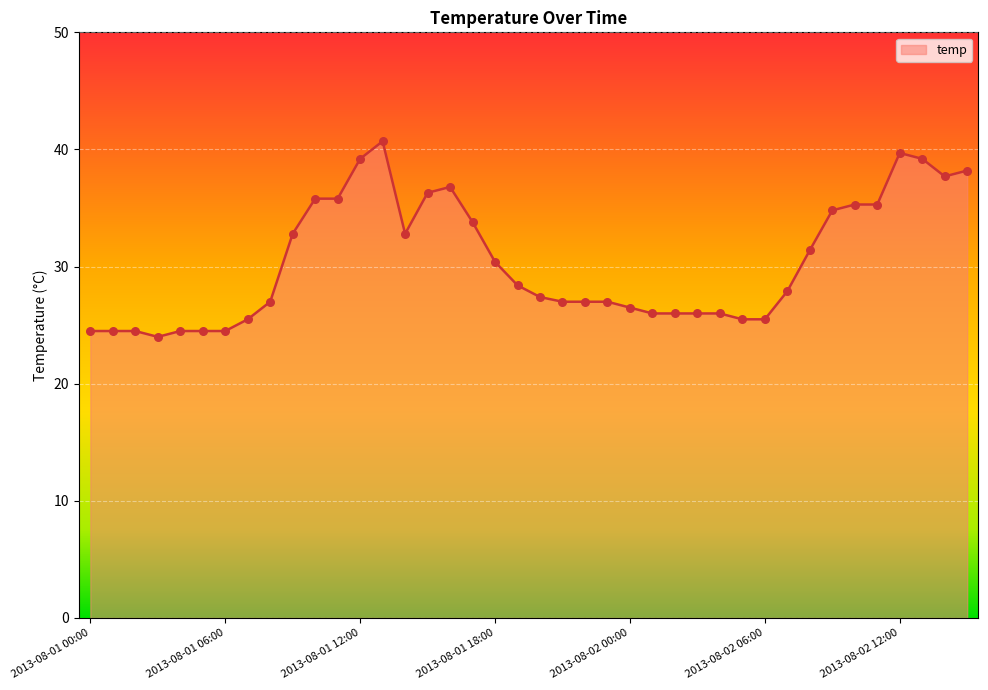

What is the maximum value shown in the chart?

40.7